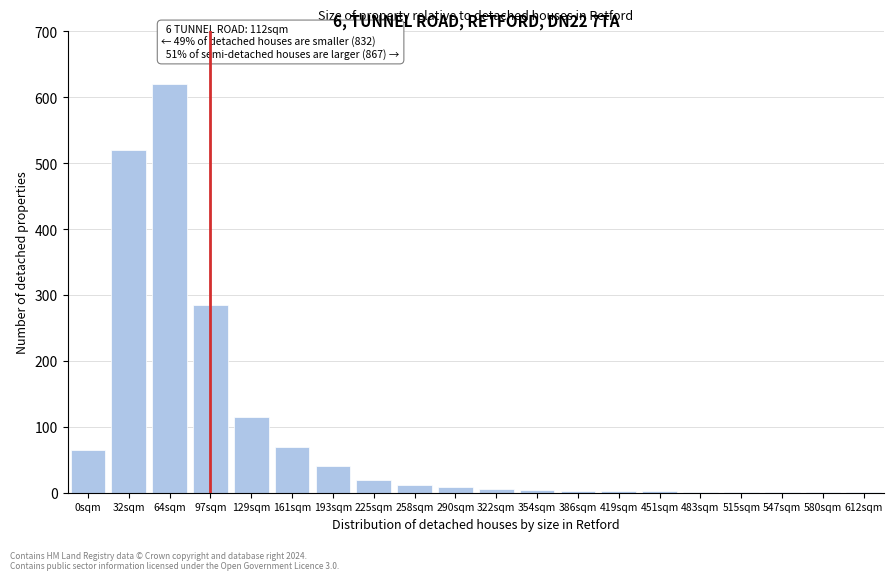

What is the sum of all values?

1776